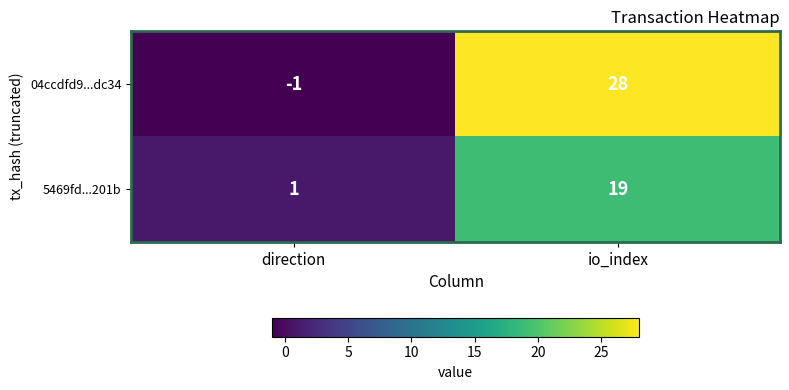

Reading left to right, extract all data points from this chart.

04ccdfd9...dc34: -1	28
5469fd...201b: 1	19